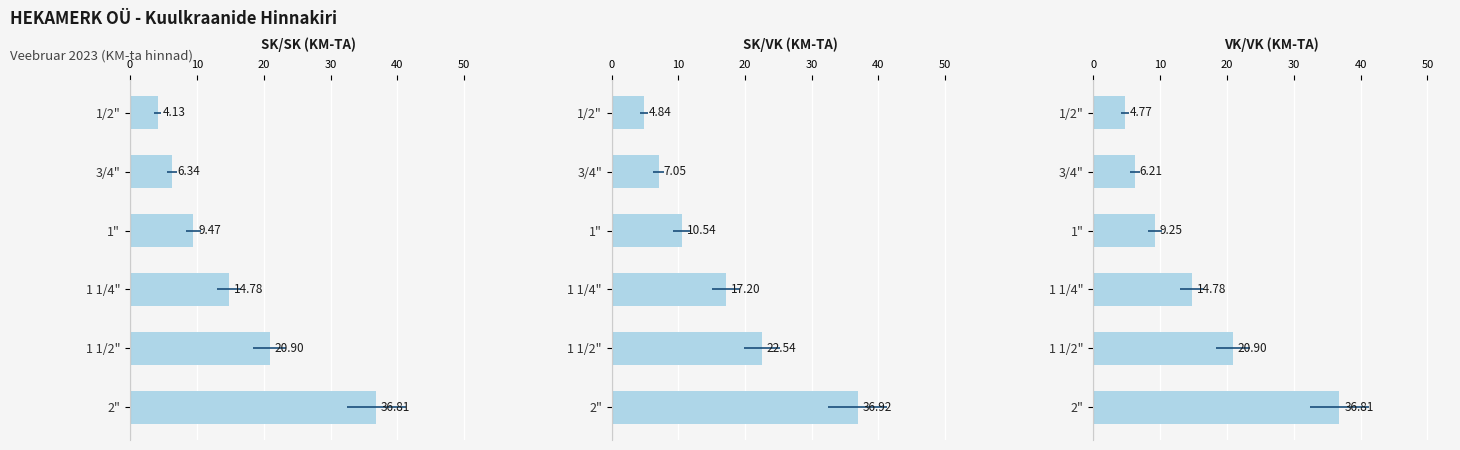

How many data points in SK/SK (KM-TA) are above 14?

3